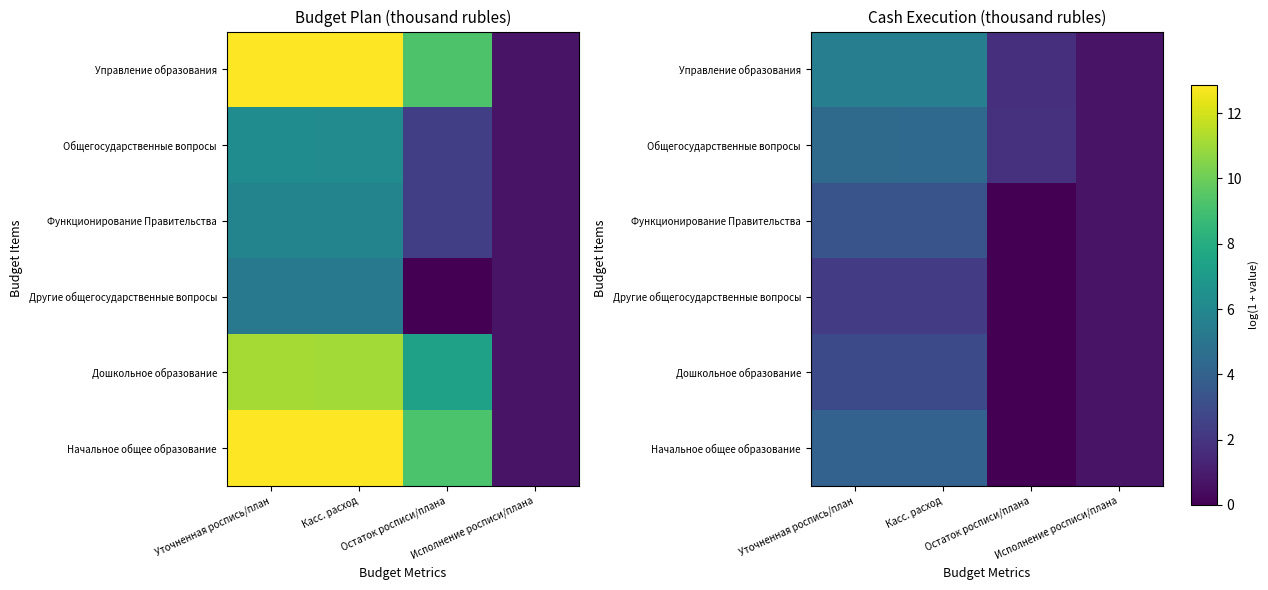

Where does the Дошкольное образование series first go above 2?

Уточненная роспись/план